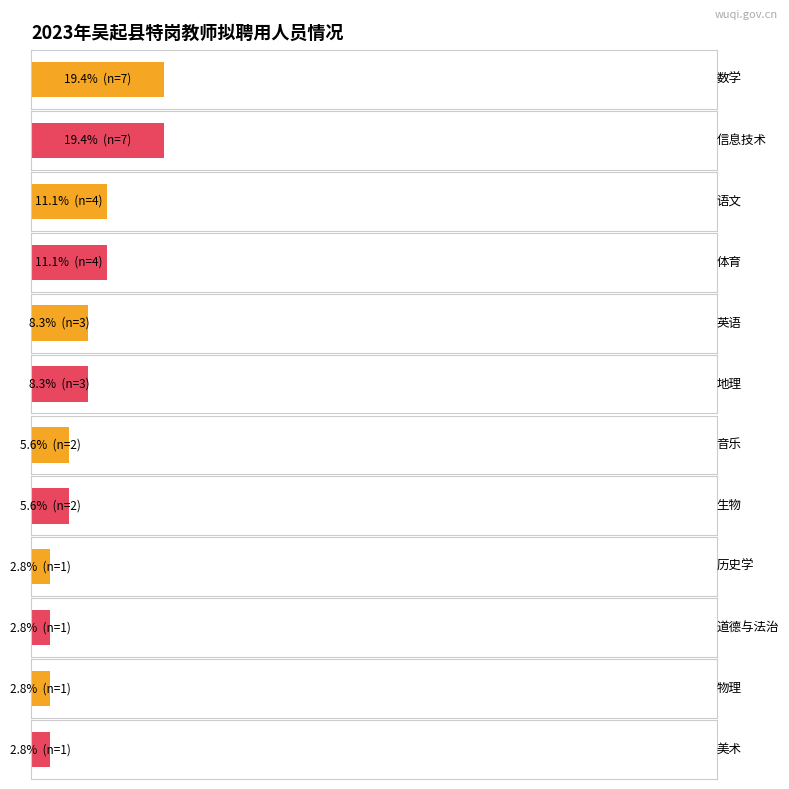

At how many categories does at least one series exceed 14?

2